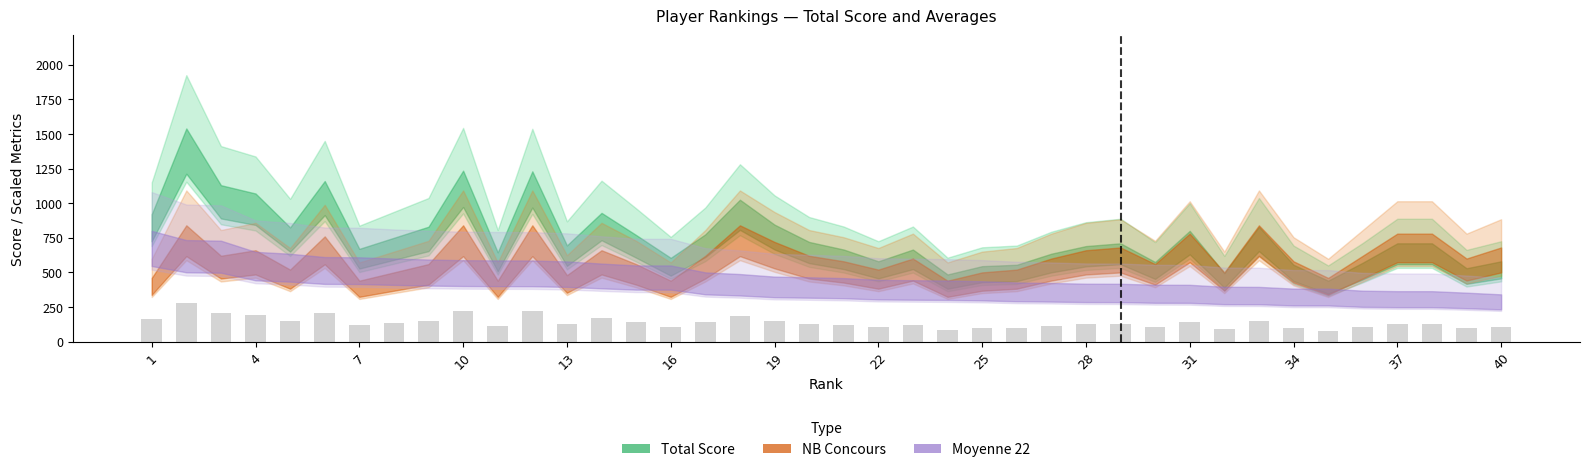

What is the maximum value shown in the chart?

277.2